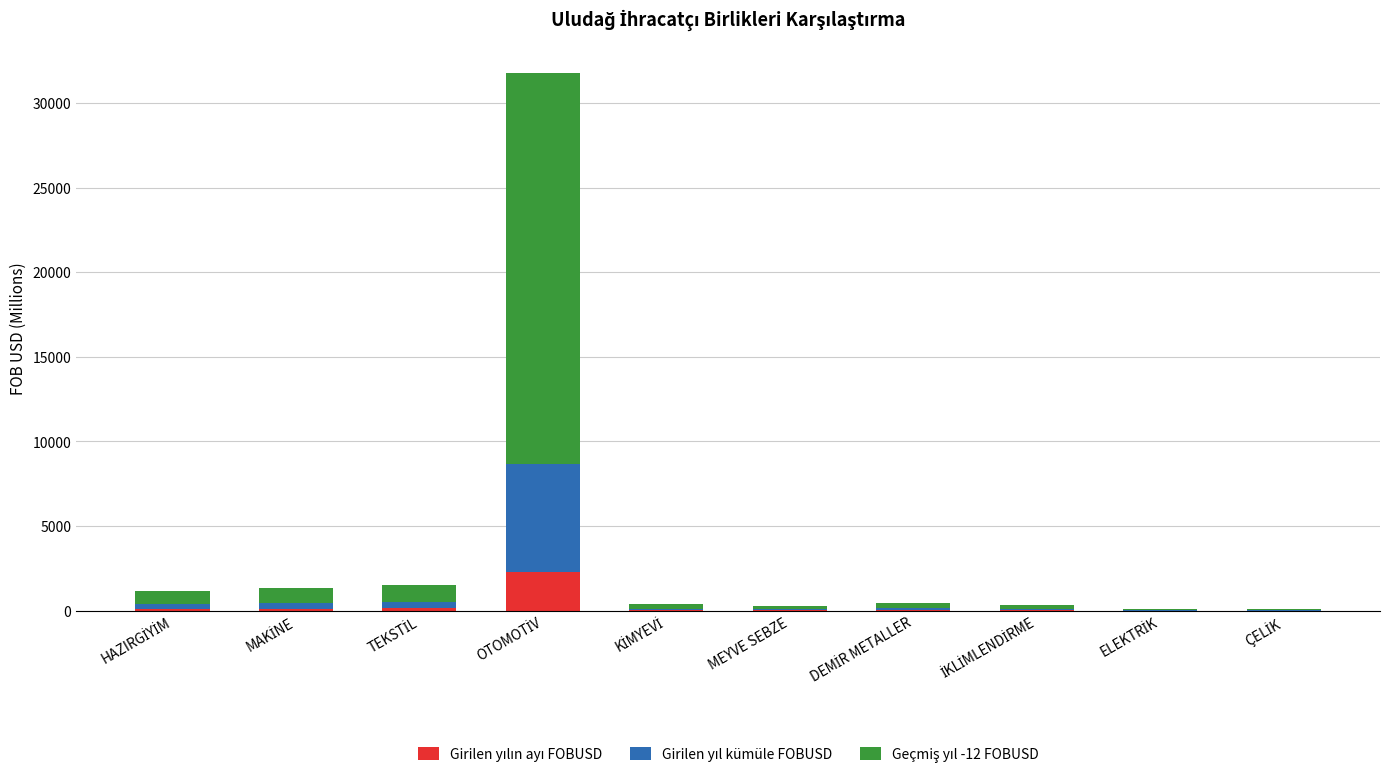

How many distinct data groups are displayed?

3